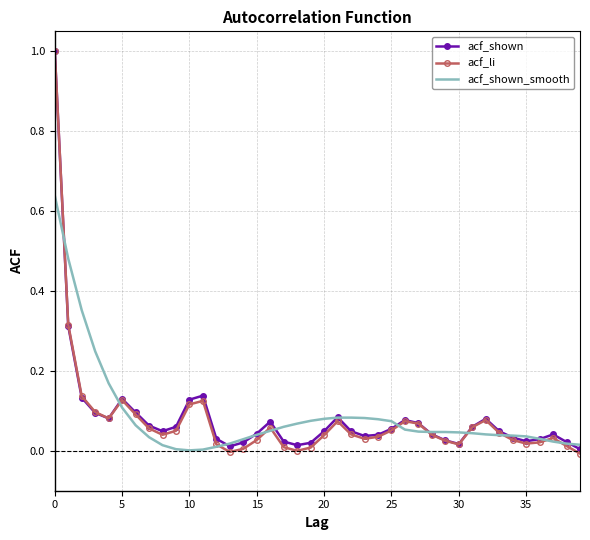

Which series has the widest spread of values?

acf_li